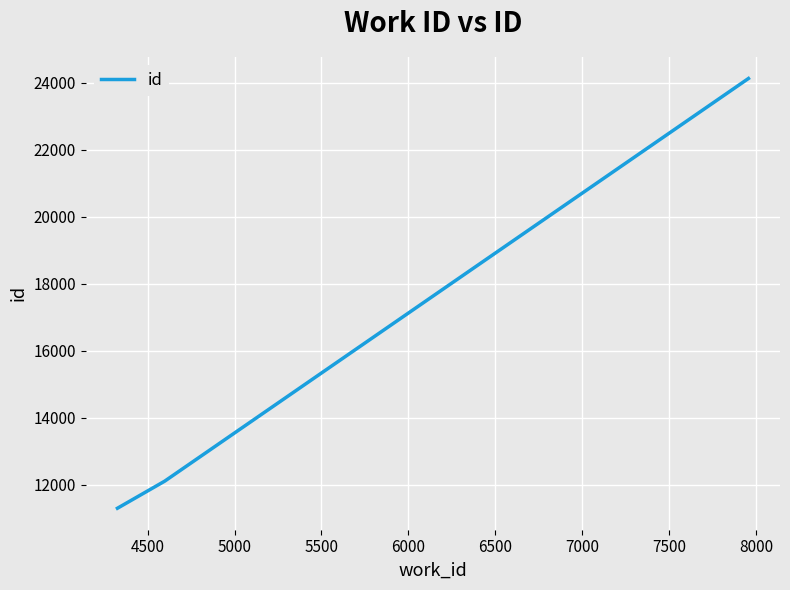

How many values are below 12109?

1